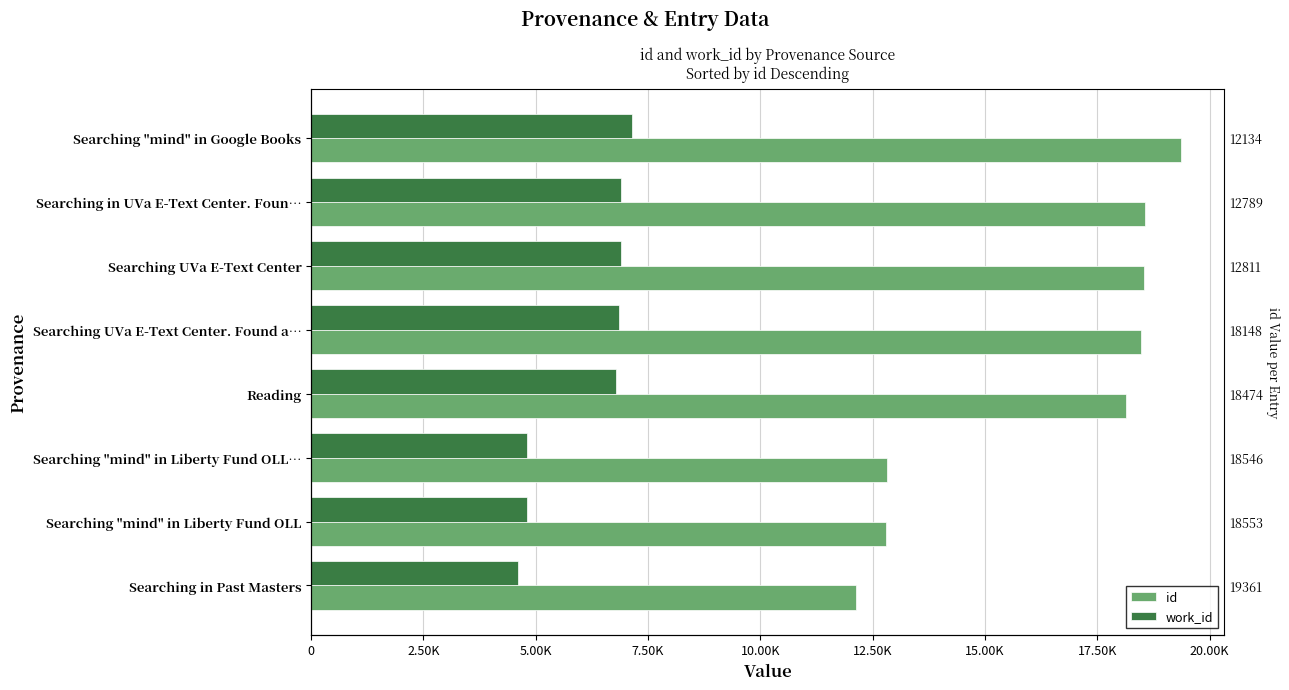

The value of work_id at Searching UVa E-Text Center is 6900. True or false?

True